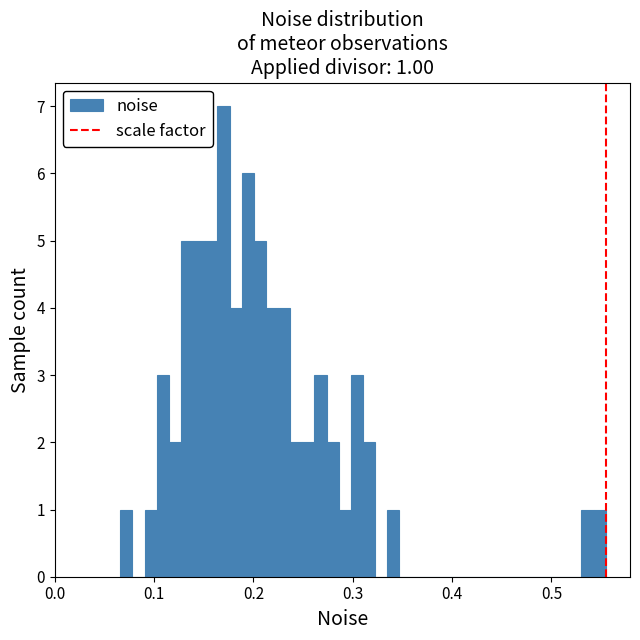

Around what value on the x-axis is the tallest bar? Give the approximate position of its centre, as read against the axis.

0.17